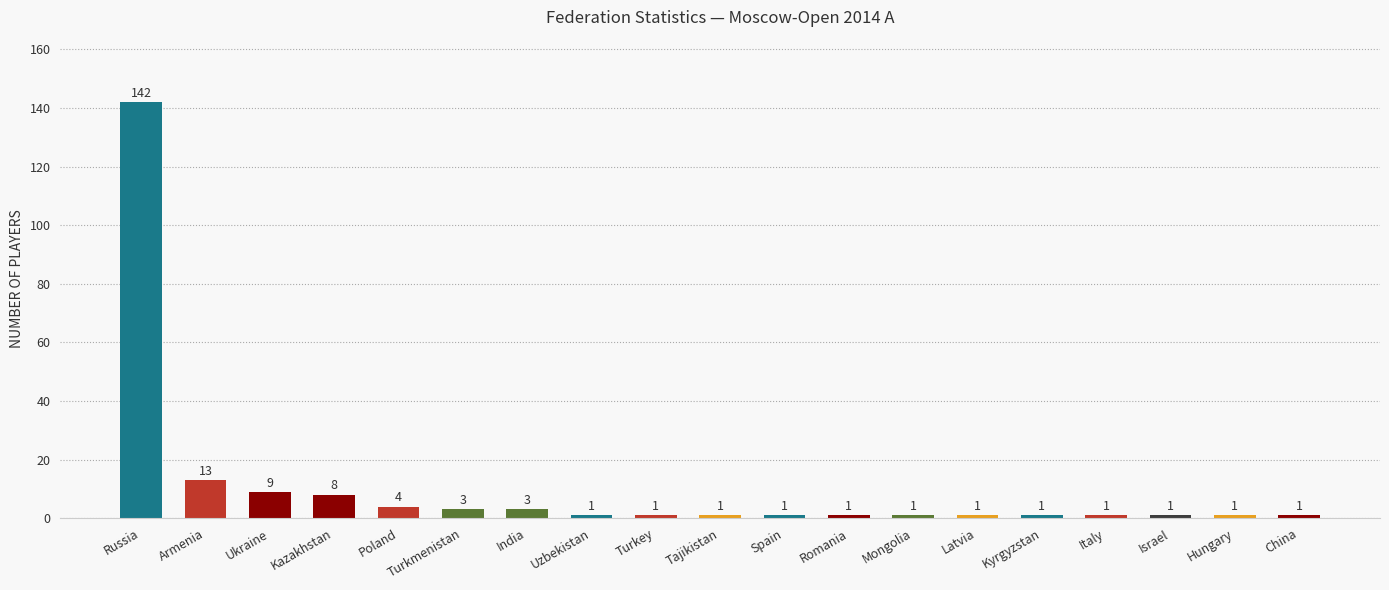

Where is the data nearest to the value 71?

Armenia